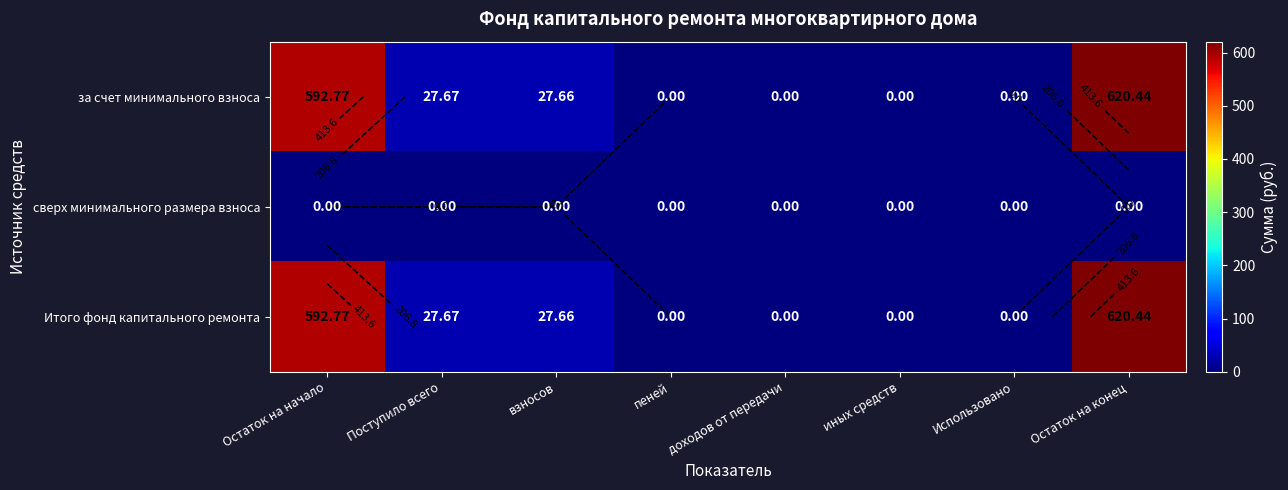

How many categories are shown in the chart?

8